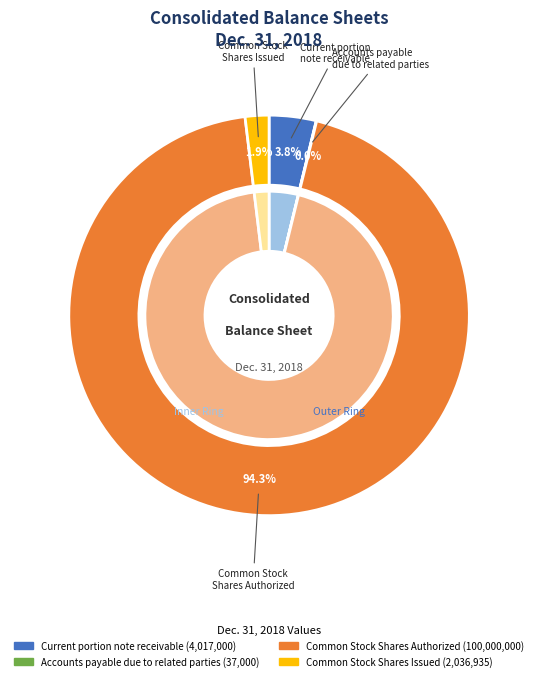

Which has a higher value, Accounts payable due to related parties or Current portion note receivable?

Current portion note receivable